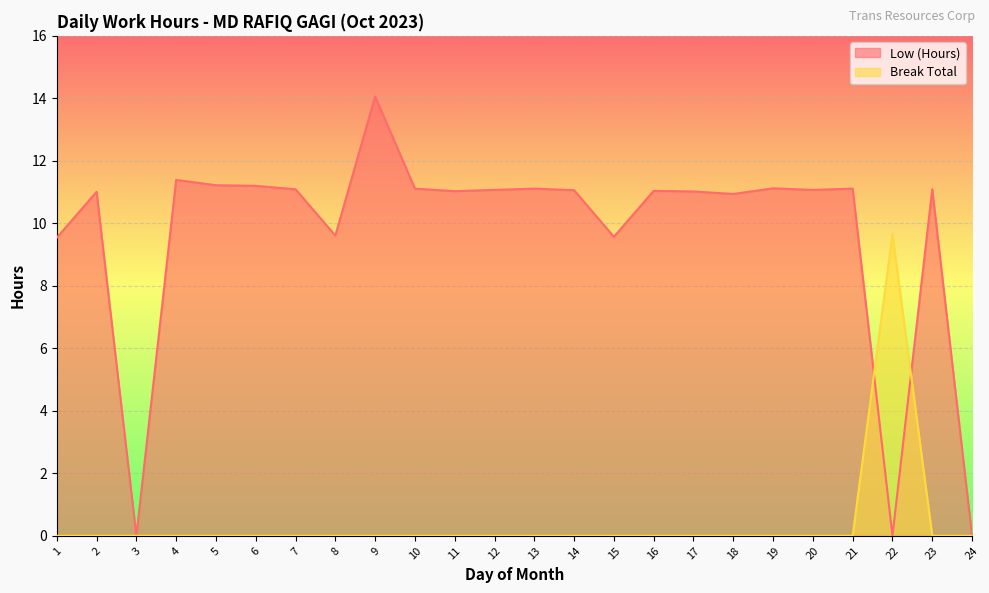

True or false: Low (Hours) has a value of 11.1 at 12.

True